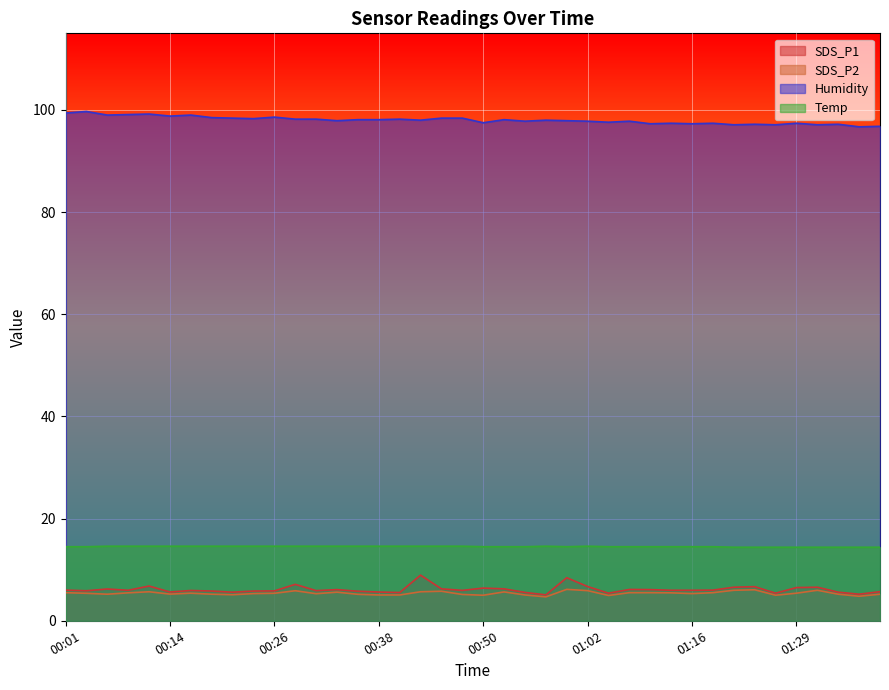

In Humidity, how many points are lower than both neighbors (excluding endpoints)?

14